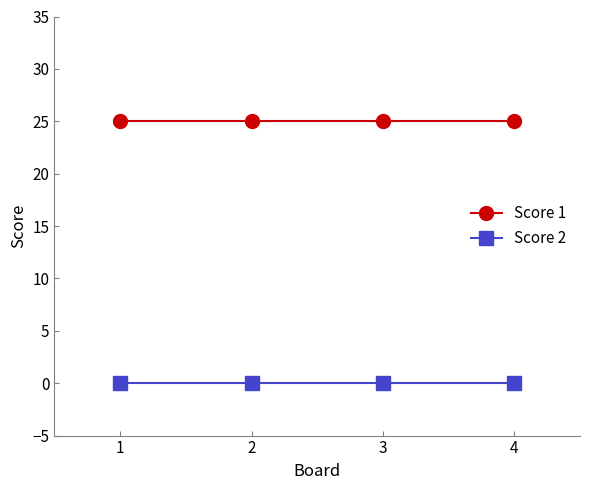

True or false: Score 2 and Score 1 intersect in this chart.

False